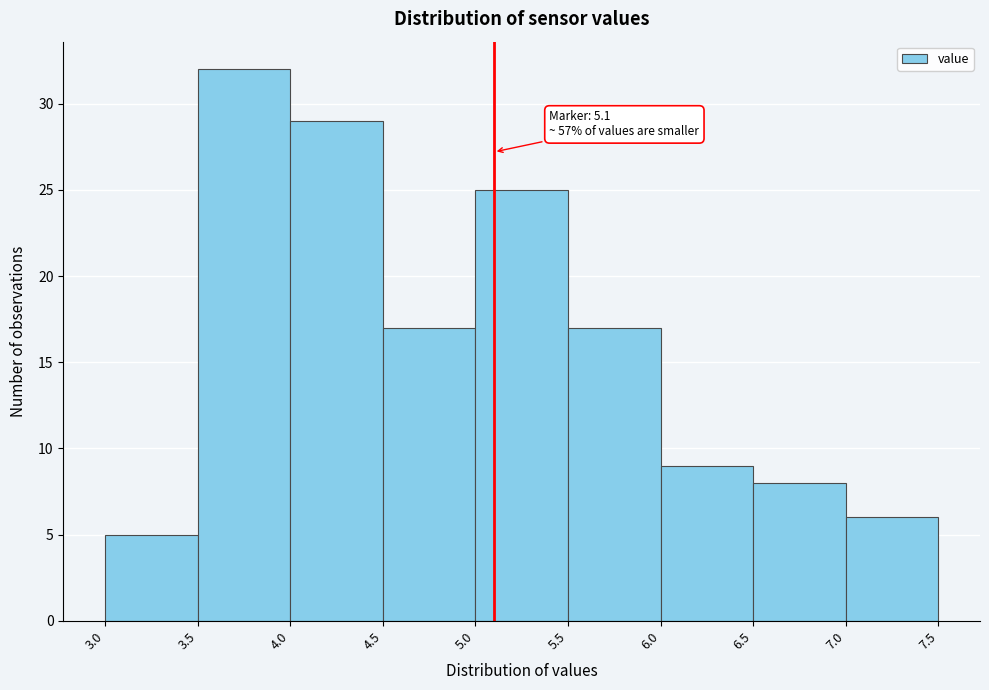

Which range on the x-axis has the tallest bar?

3.5 to 4.0